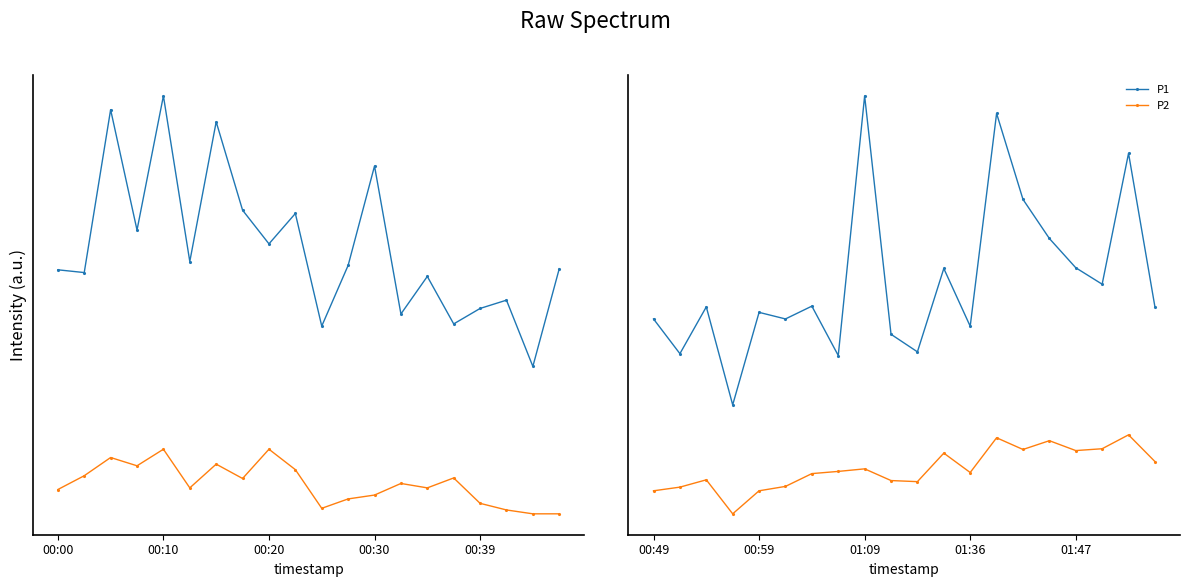

Is this an area chart (filled region under the line)?

No